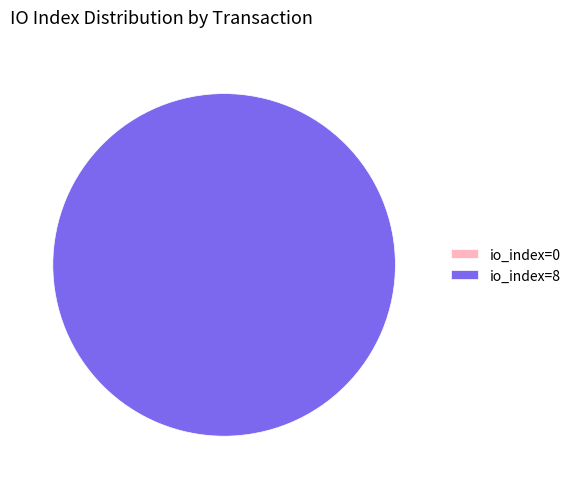

To the nearest percent, what is the average slice percentage?

50%